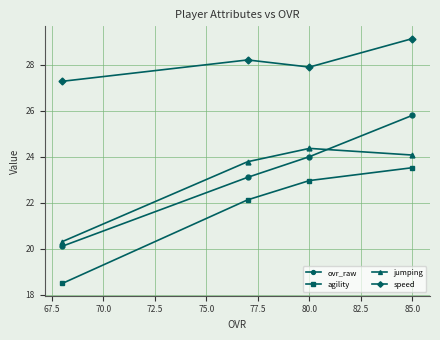

True or false: speed and ovr_raw cross at least once.

False